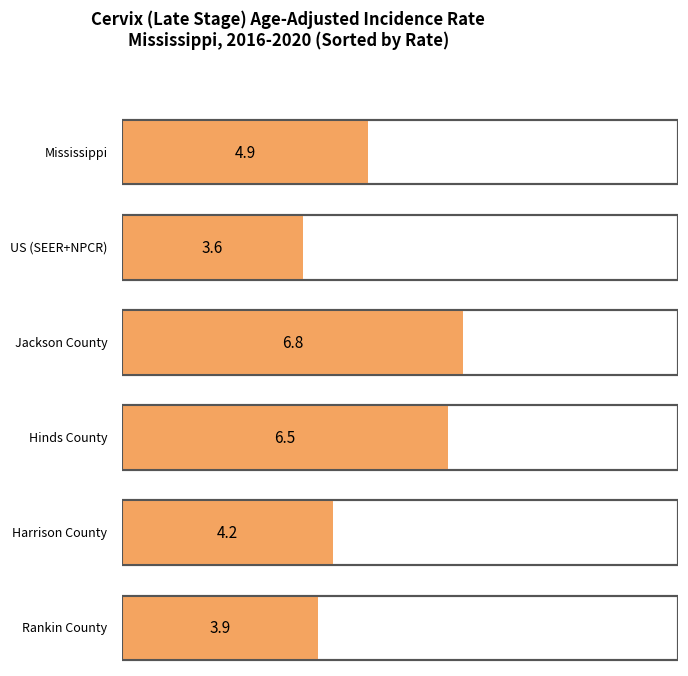

What is the difference between the values at Harrison County and Jackson County?

2.6